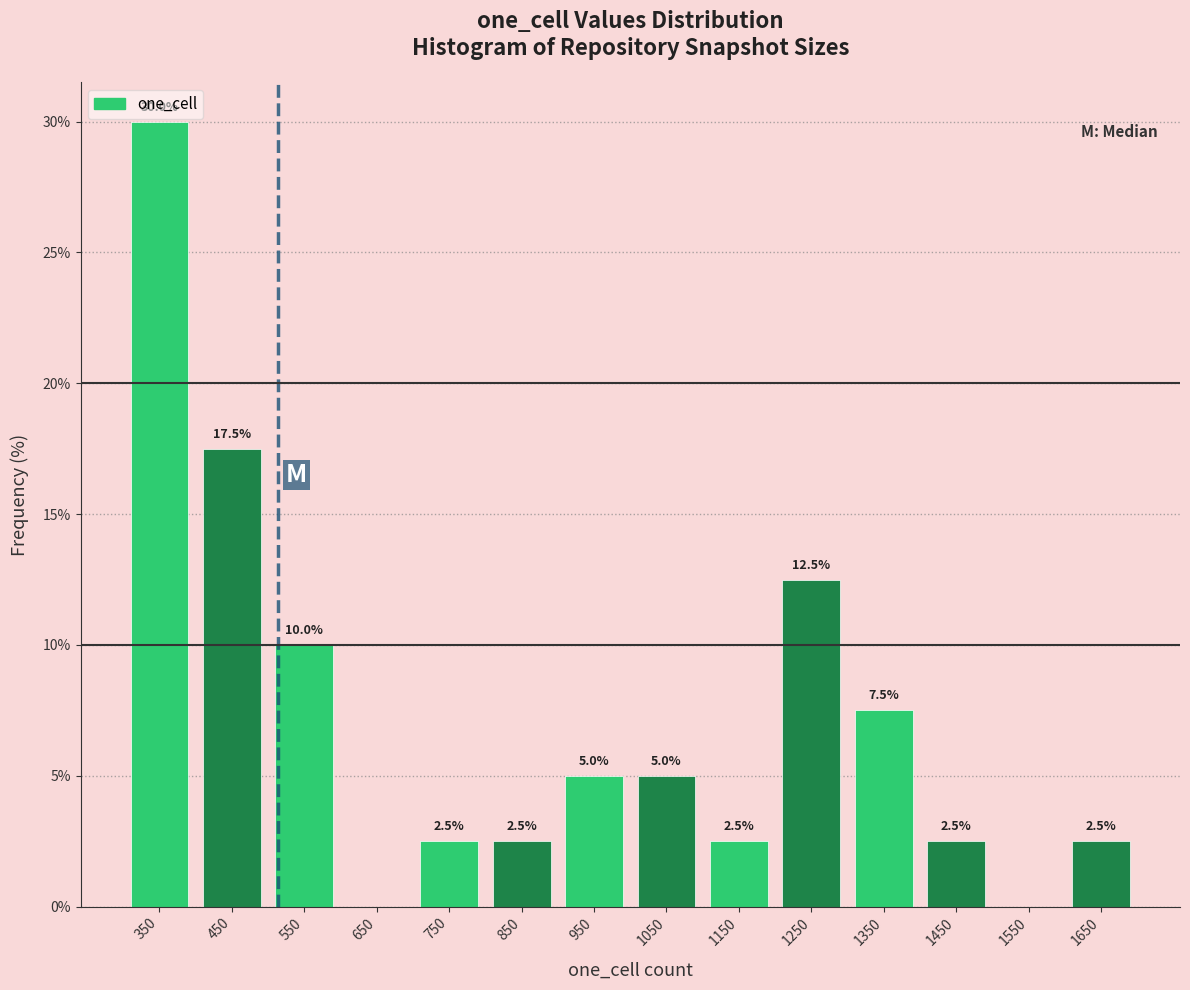

Which range on the x-axis has the tallest bar?

300 to 400